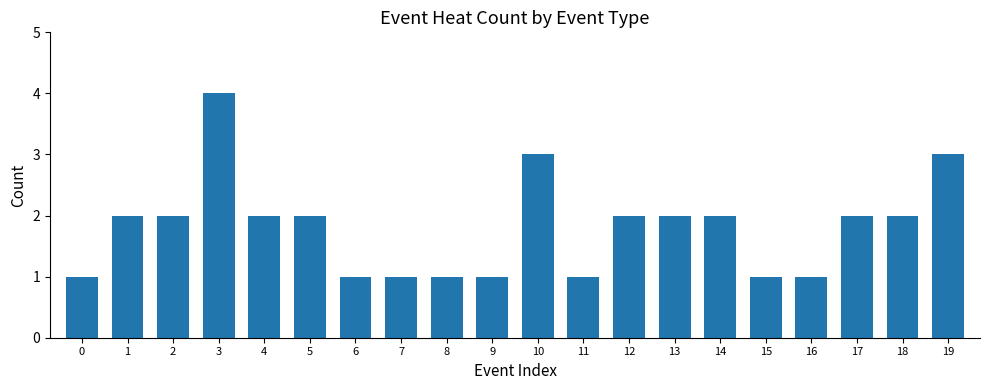

What is the difference between the maximum and minimum values?

3